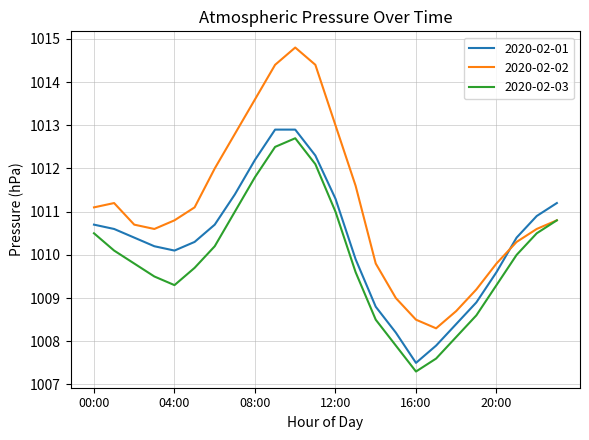

Does the chart have visible grid lines?

Yes